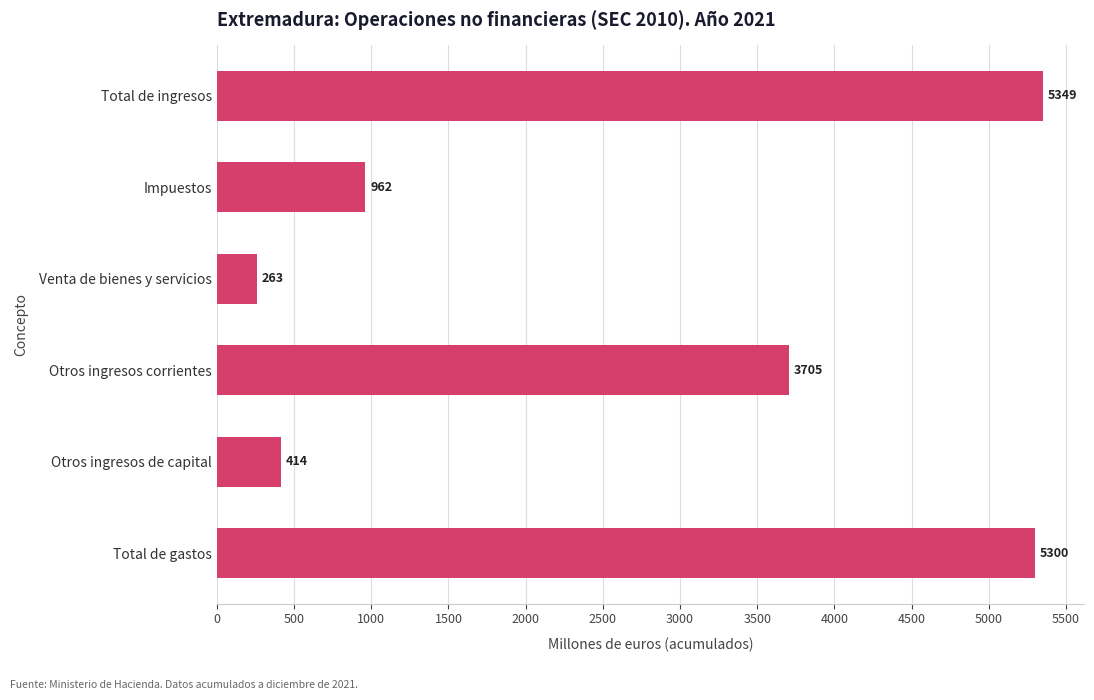

Reading top to bottom, extract all data points from this chart.

5349	962	263	3705	414	5300